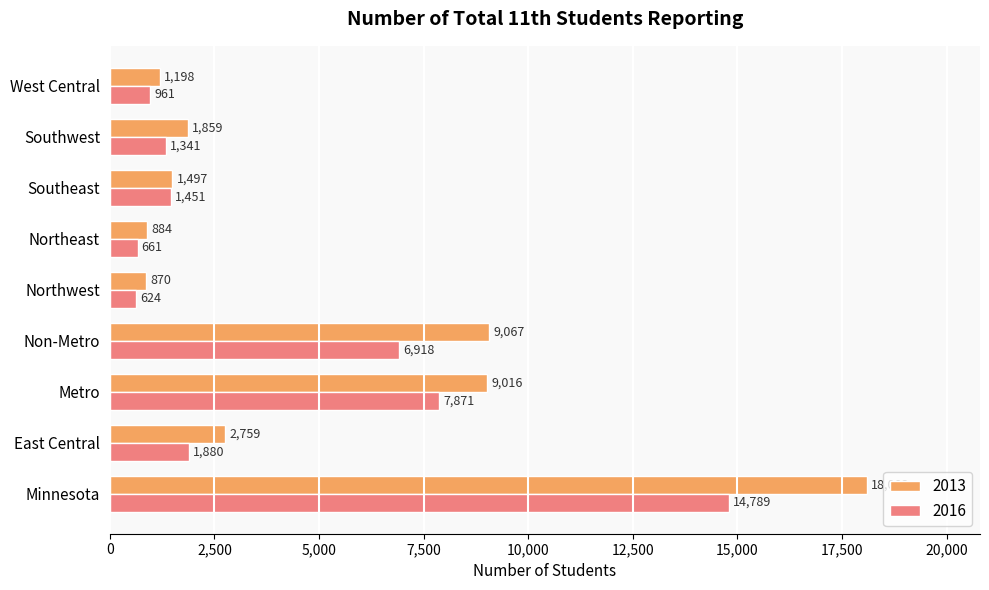

The 2013 series shows 9016 at Metro. True or false?

True